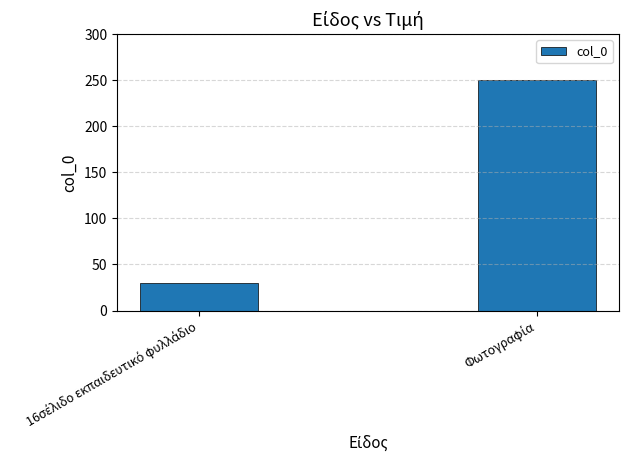

Are the bars horizontal?

No